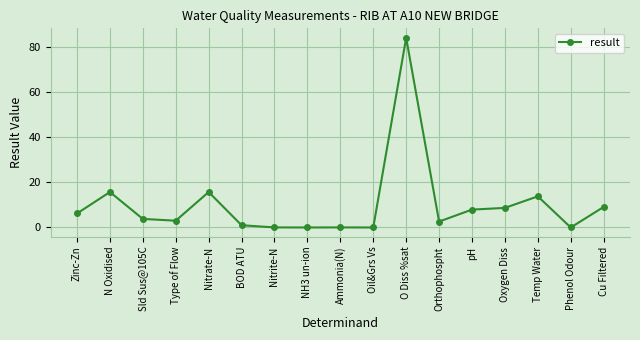

What is the sum of the values at Zinc-Zn and Temp Water?

20.0